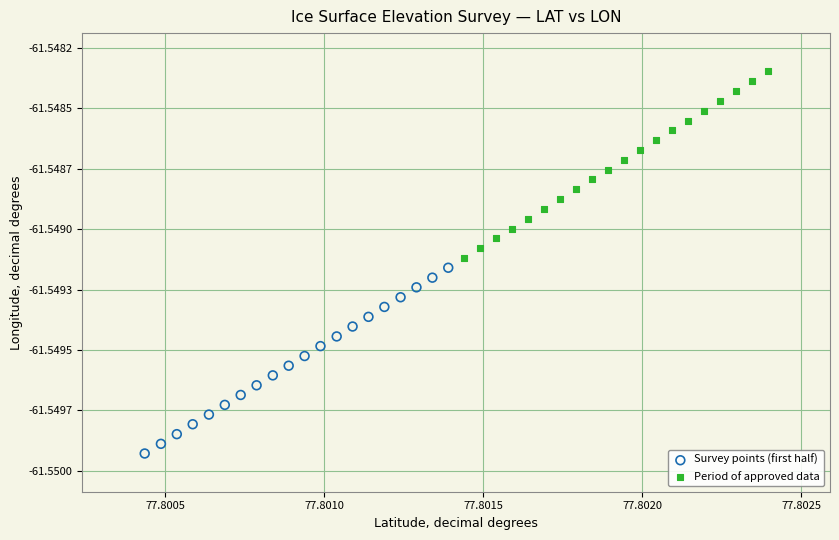

Which series reaches the minimum Y coordinate?

Survey points (first half)